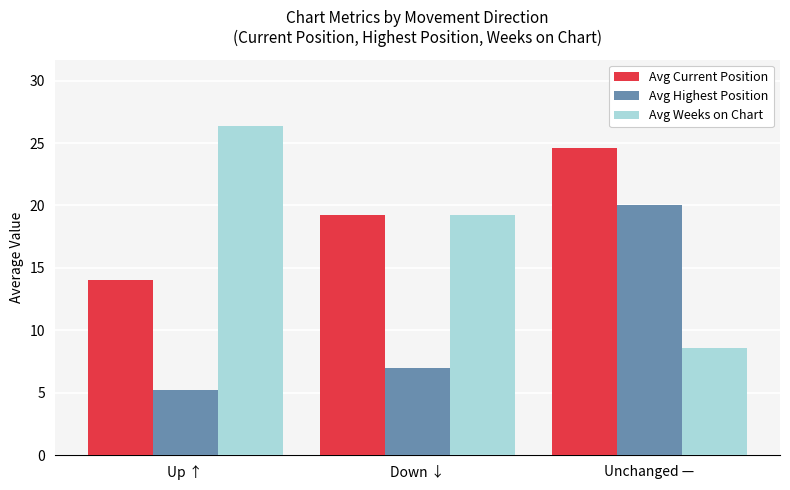

Where does the Avg Current Position series first go above 19?

Down ↓